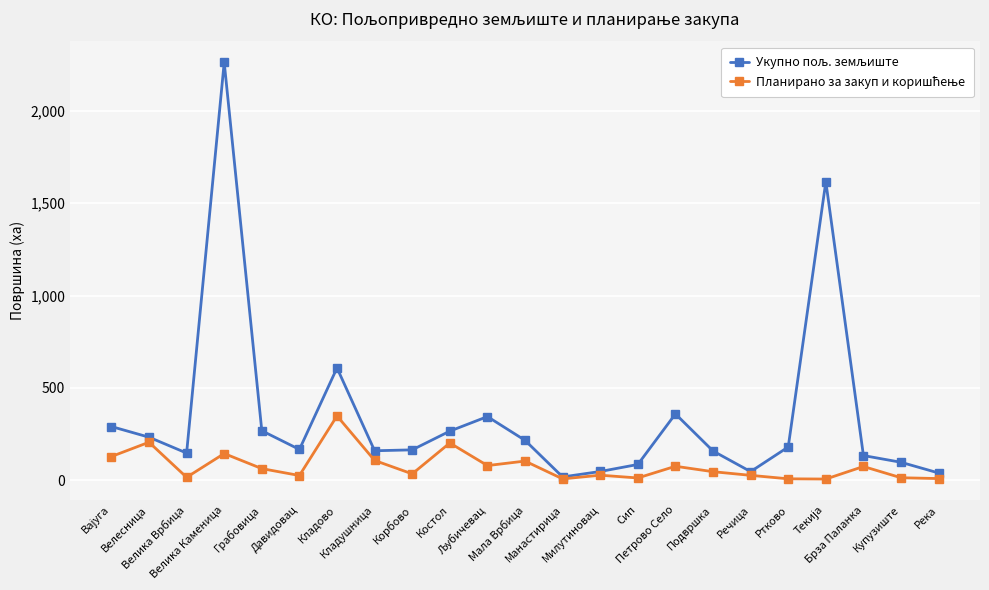

How many distinct data groups are displayed?

2